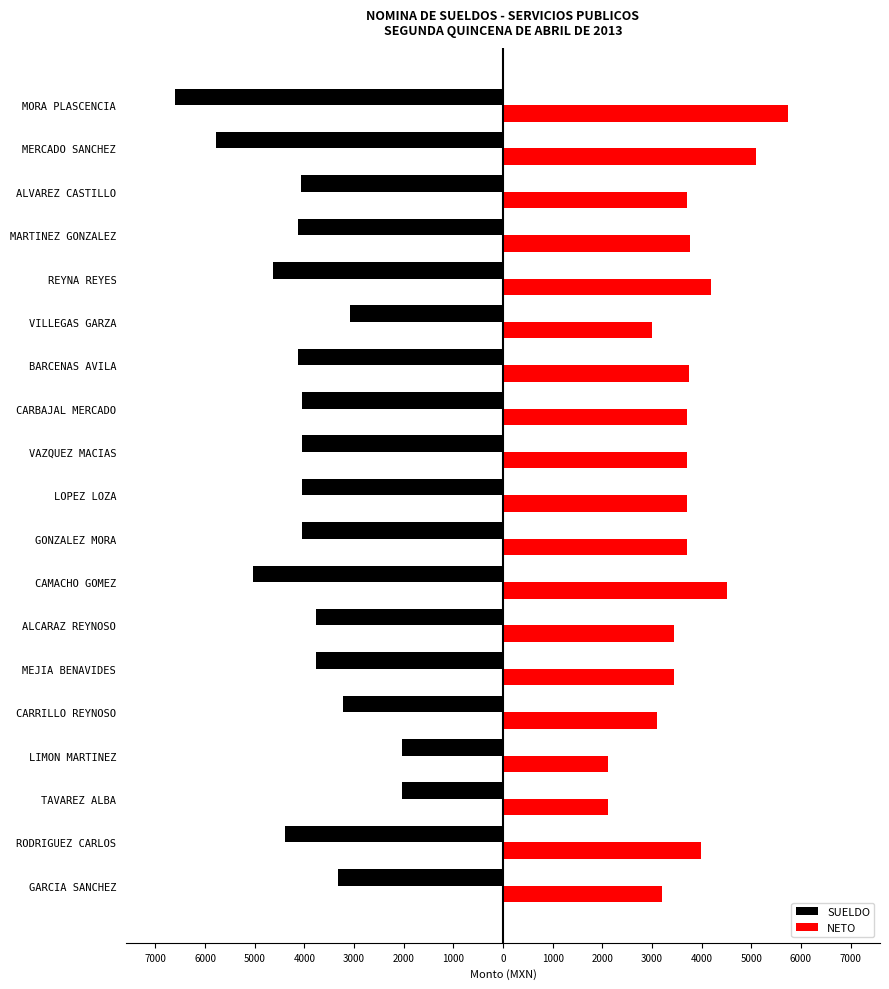

What are all the series names shown in the legend?

SUELDO, NETO